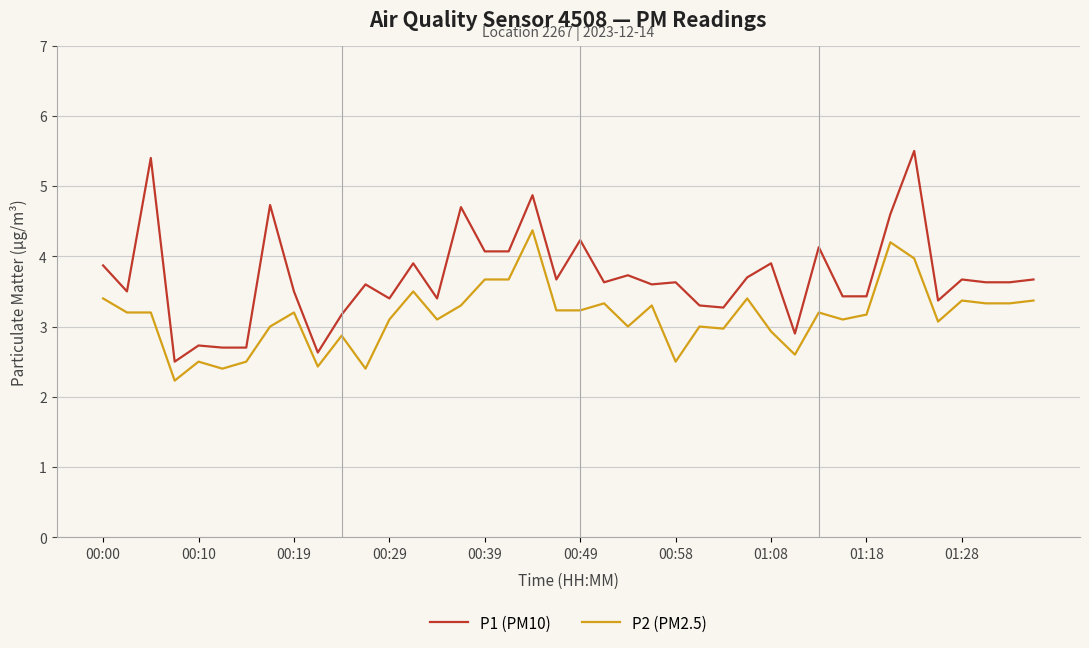

How many values in the P1 (PM10) series are below 3?

6